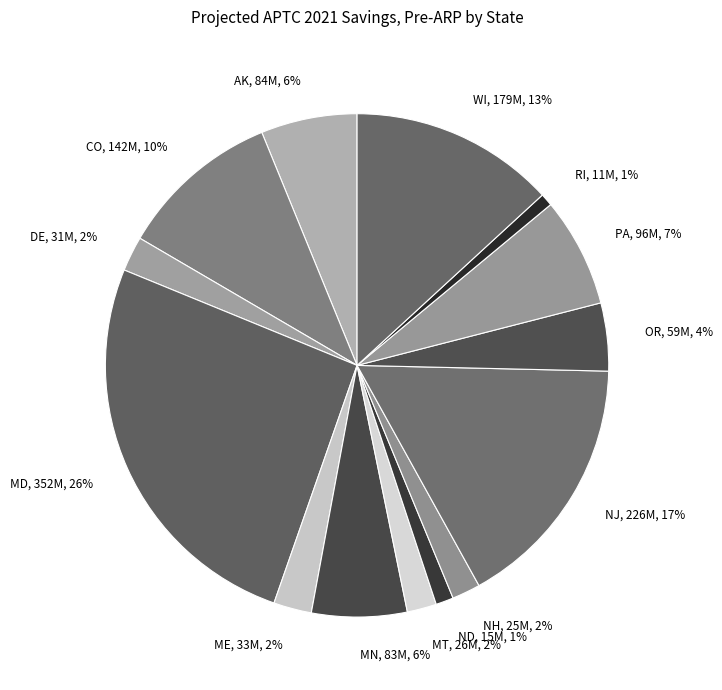

Which slice is the largest?

MD